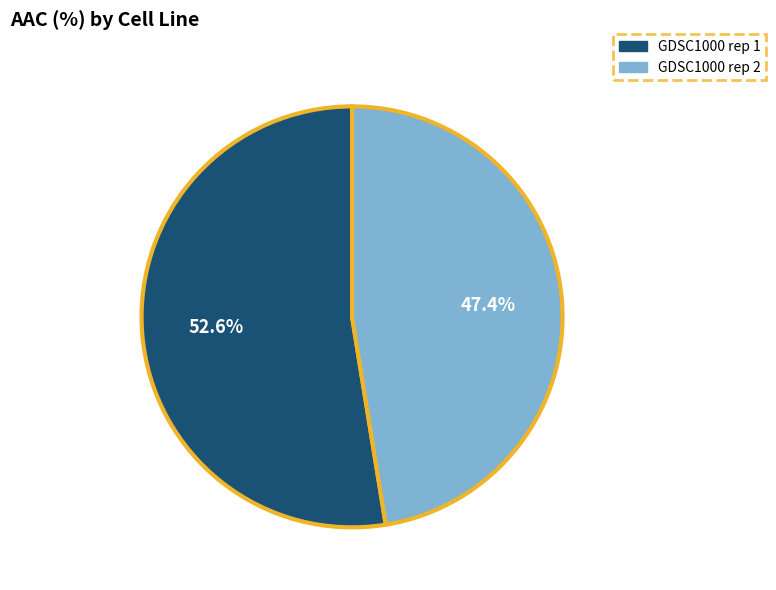

What is the smallest slice in the pie chart?

GDSC1000 rep 2